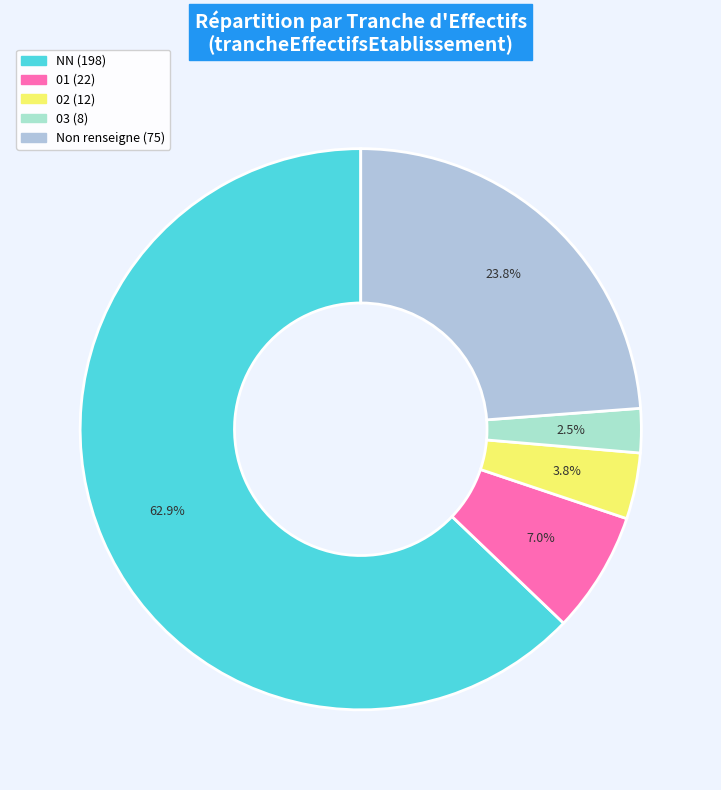

How many slices are in this pie chart?

5